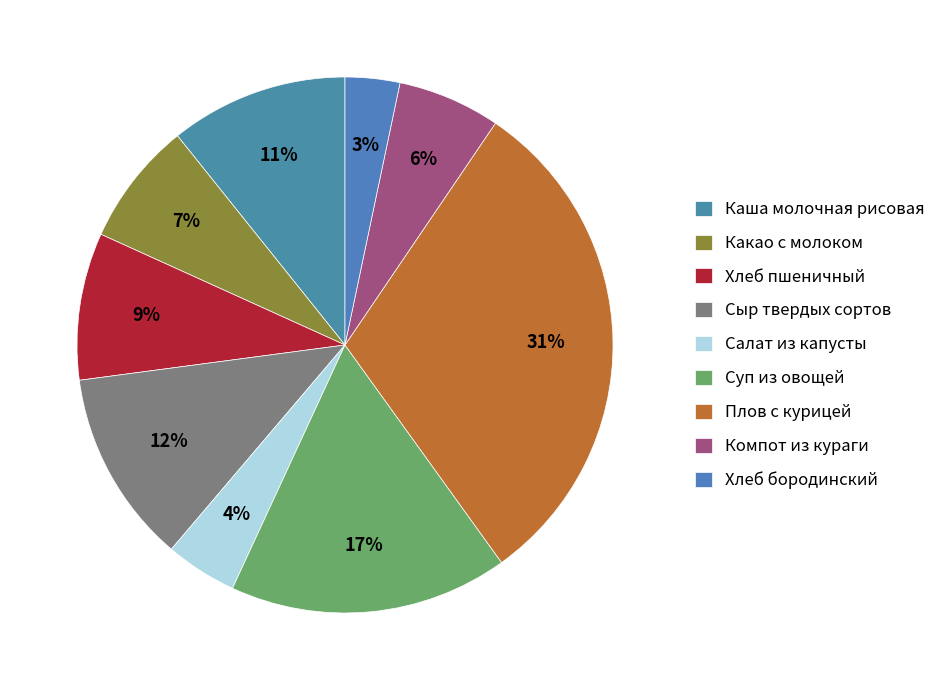

Does Хлеб бородинский represent more than half of the total?

No